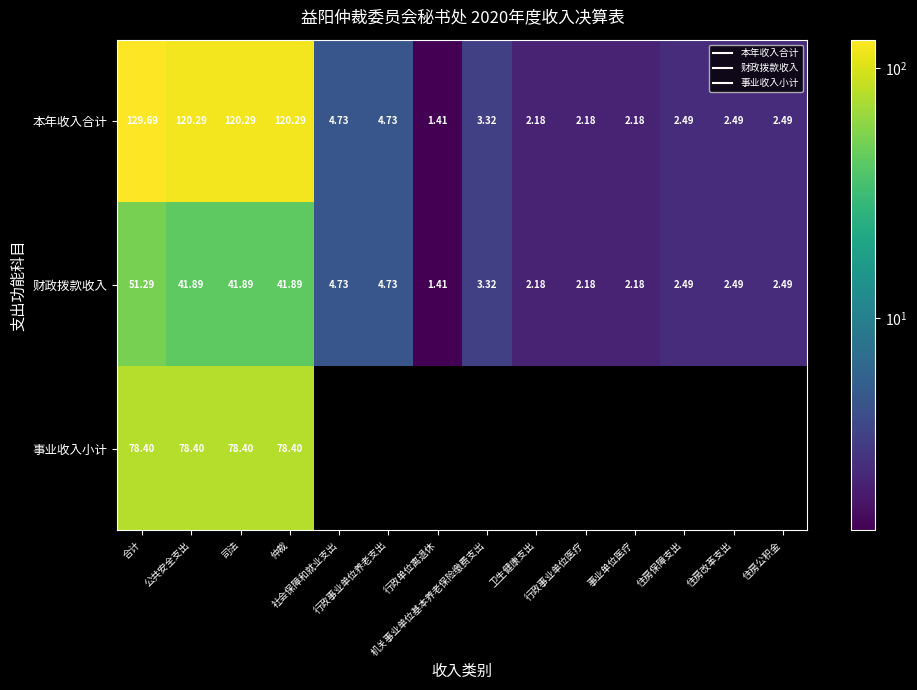

At how many categories does at least one series exceed 6?

4